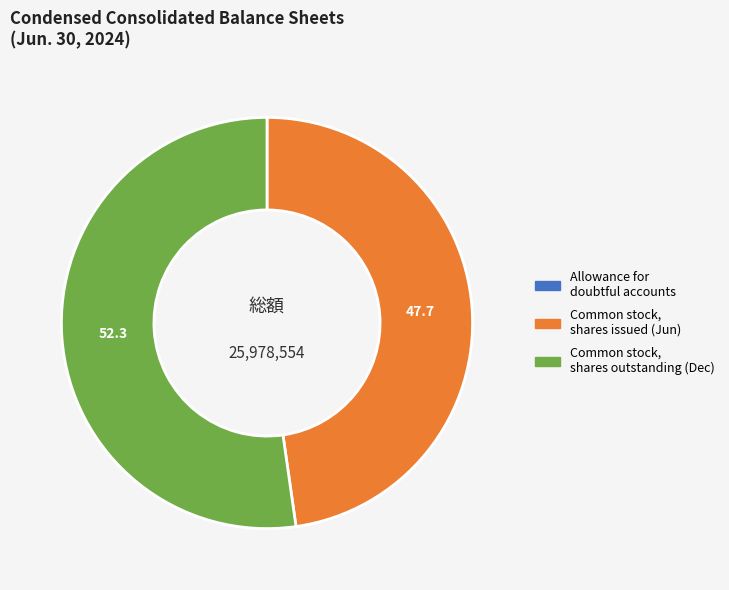

What is the ratio of the value at Common stock, shares outstanding (Dec) to the value at Common stock, shares issued (Jun)?

1.1